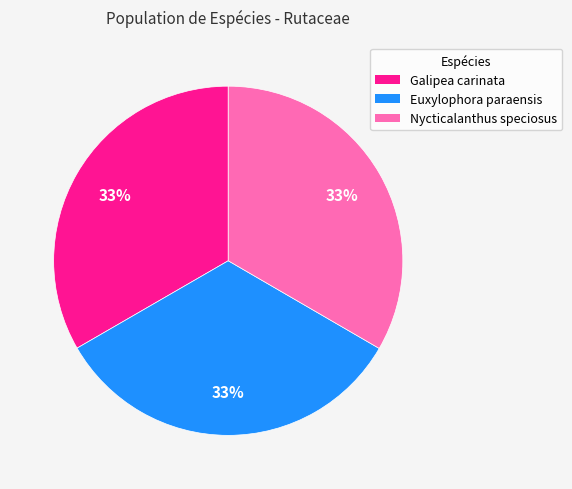

To the nearest percent, what percentage of the pie is Euxylophora paraensis?

33%